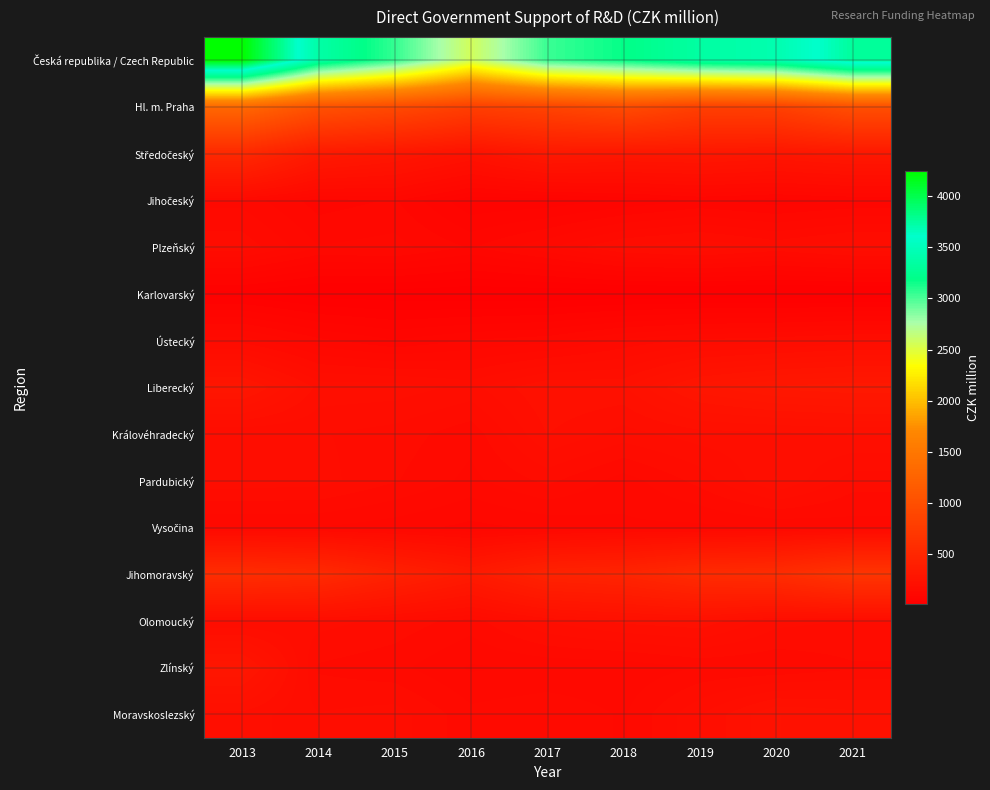

Which label corresponds to the smallest value in the chart?

2017